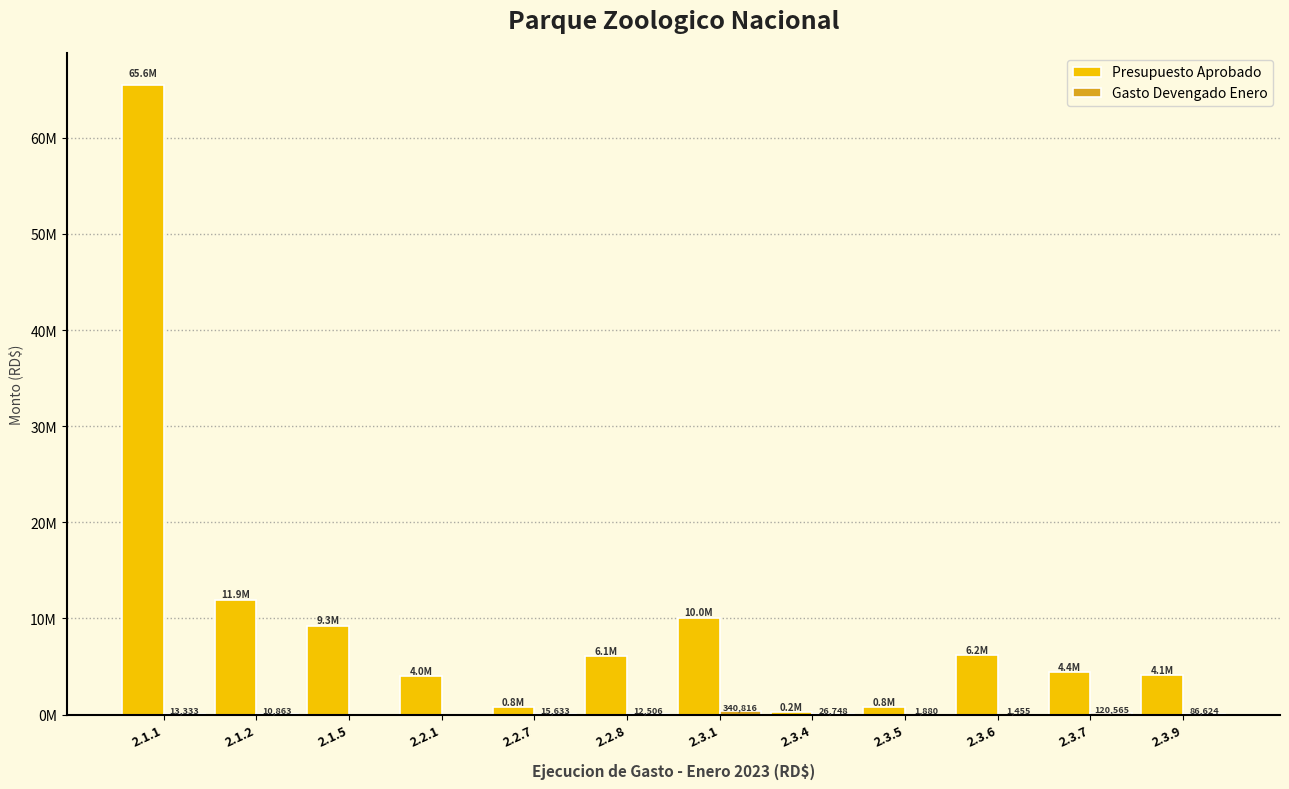

The value of Presupuesto Aprobado at 2.3.1 is 10047172.0. True or false?

True